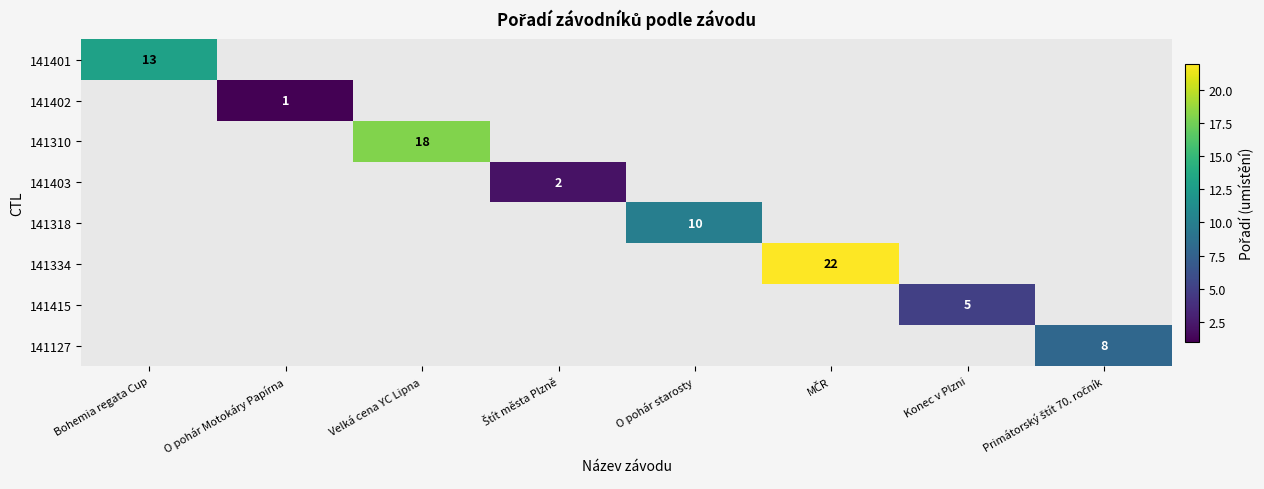

List the labels in order of 141402 value, smallest first.

Bohemia regata Cup, O pohár Motokáry Papírna, Velká cena YC Lipna, Štít města Plzně, O pohár starosty, MČR, Konec v Plzni, Primátorský štít 70. ročník